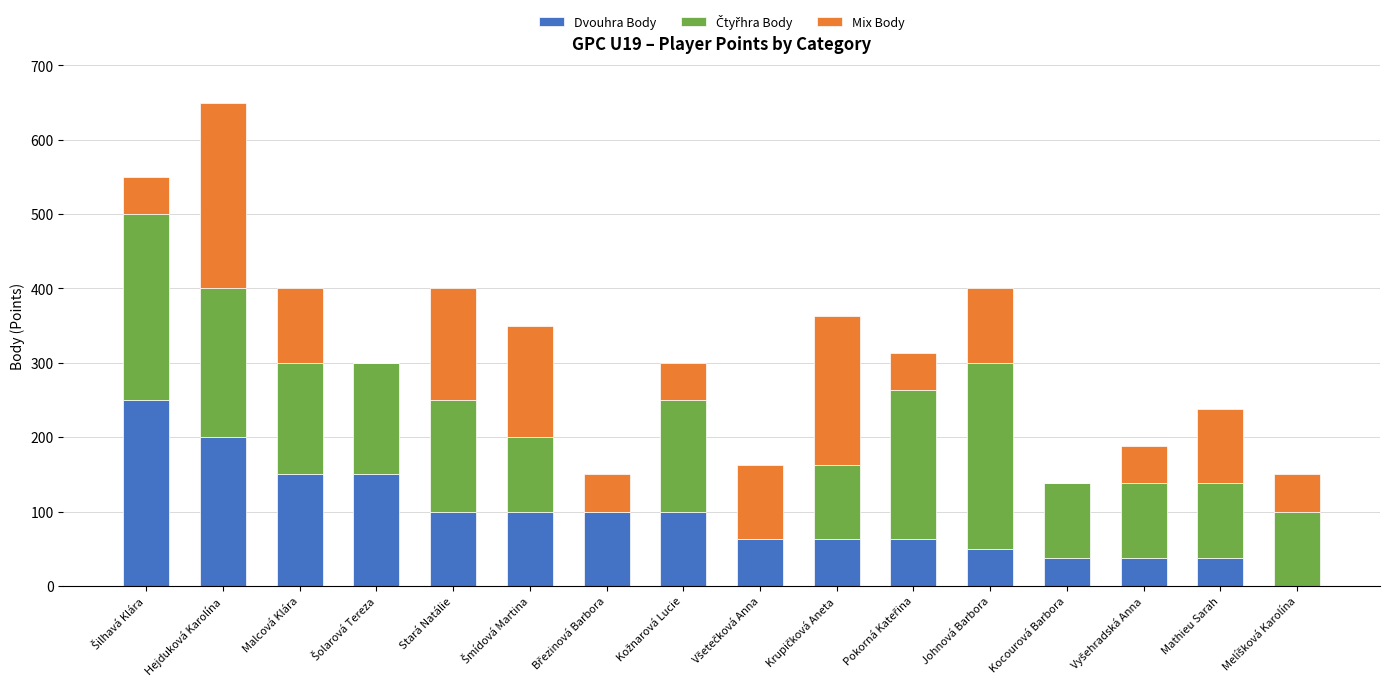

At which category is the sum across all series the highest?

Hejduková Karolína